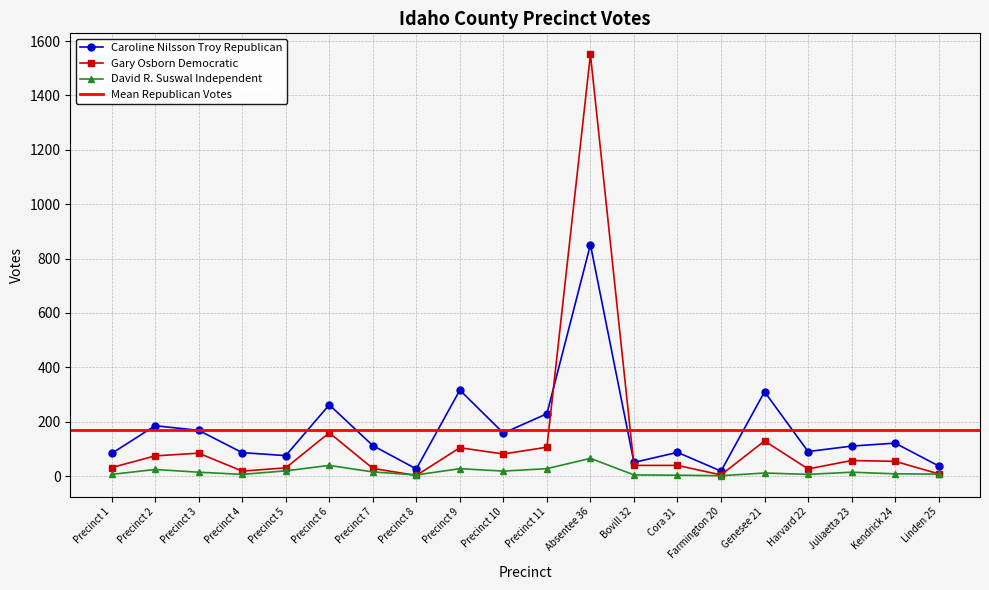

How many times do Gary Osborn Democratic and David R. Suswal Independent cross each other?

2